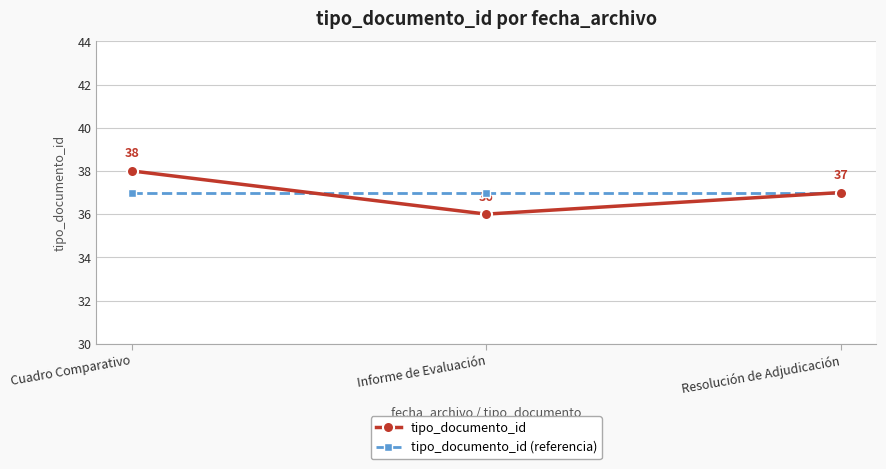

What is the total value across all series at Informe de Evaluación?

73